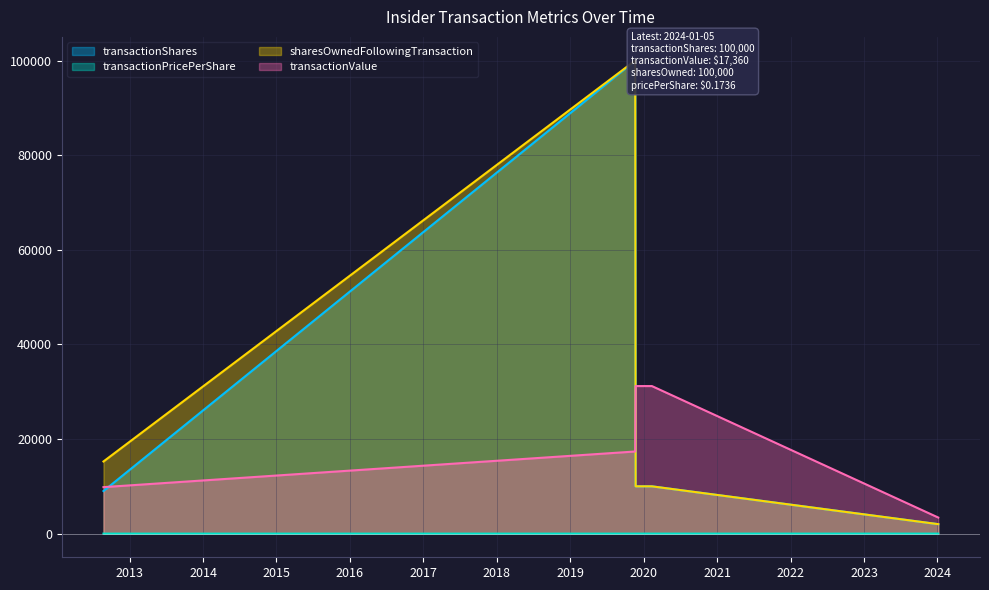

At which label is transactionShares closest to 51000?

2019-11-20